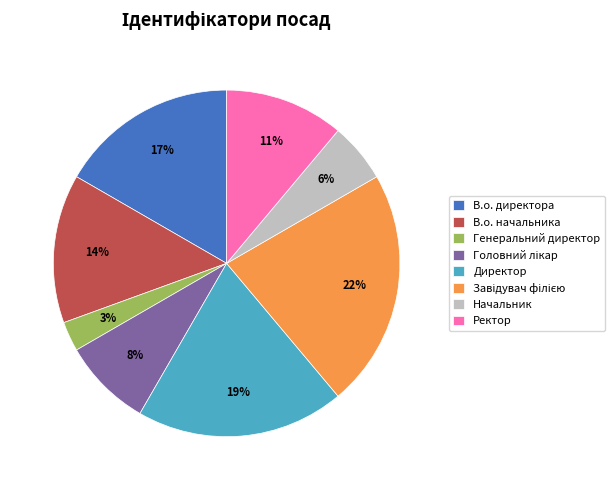

The Ректор slice represents 25% of the pie. True or false?

False